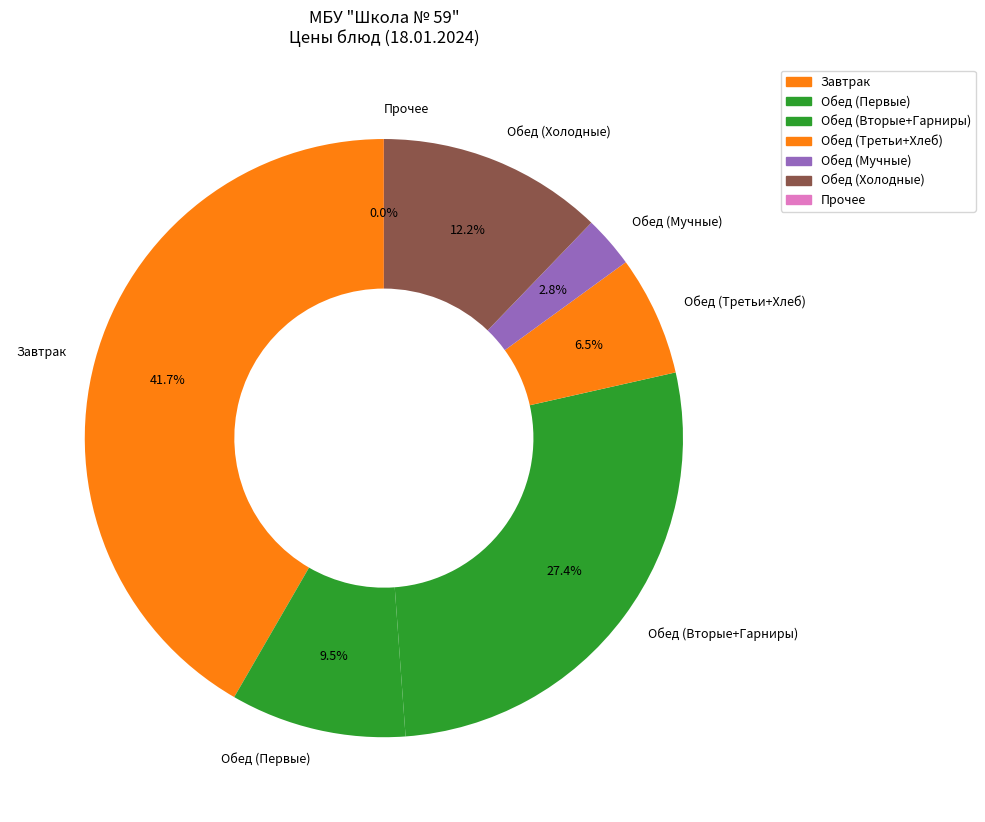

Is there a majority slice in this chart?

No